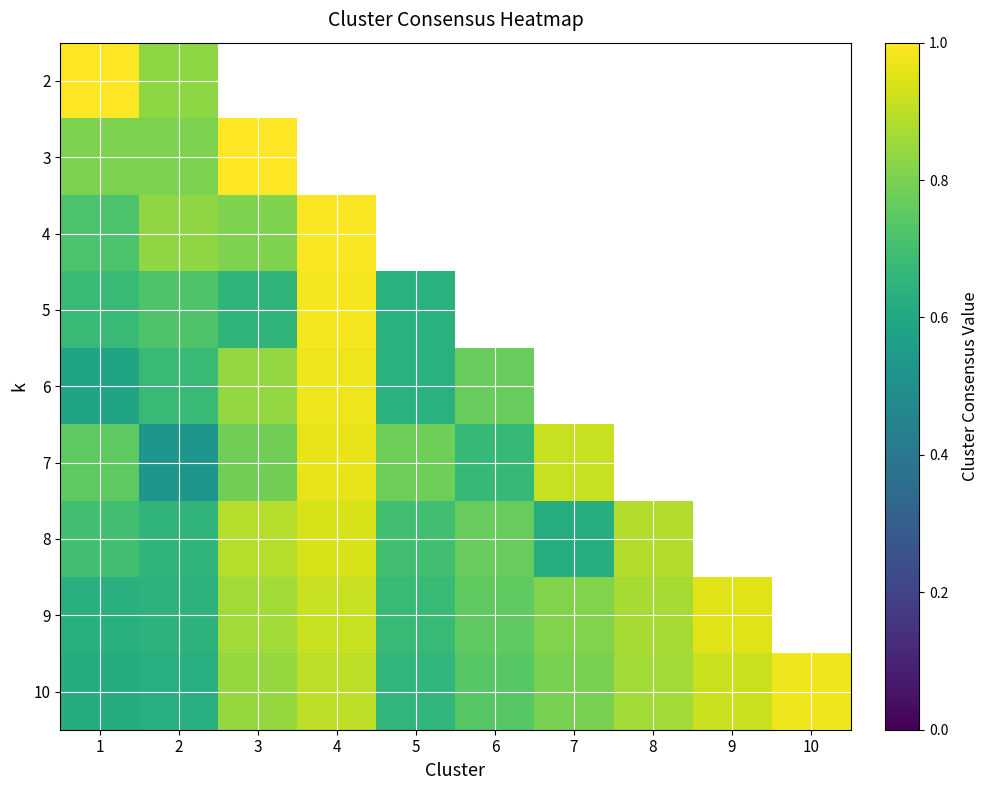

Rank the series by their maximum value, from lowest to highest.

8, 9, 7, 6, 10, 5, 4, 3, 2